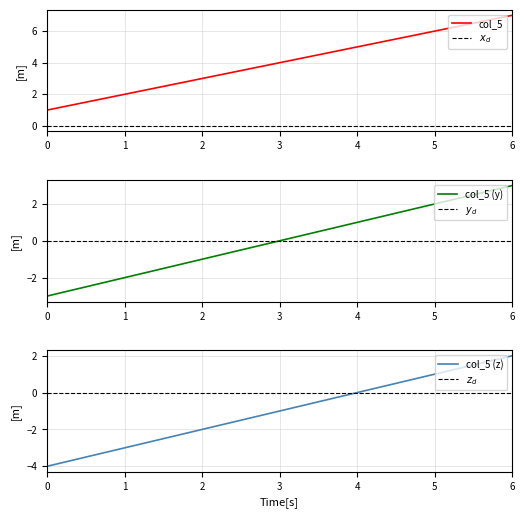

True or false: the data shows 1 at 1.

False